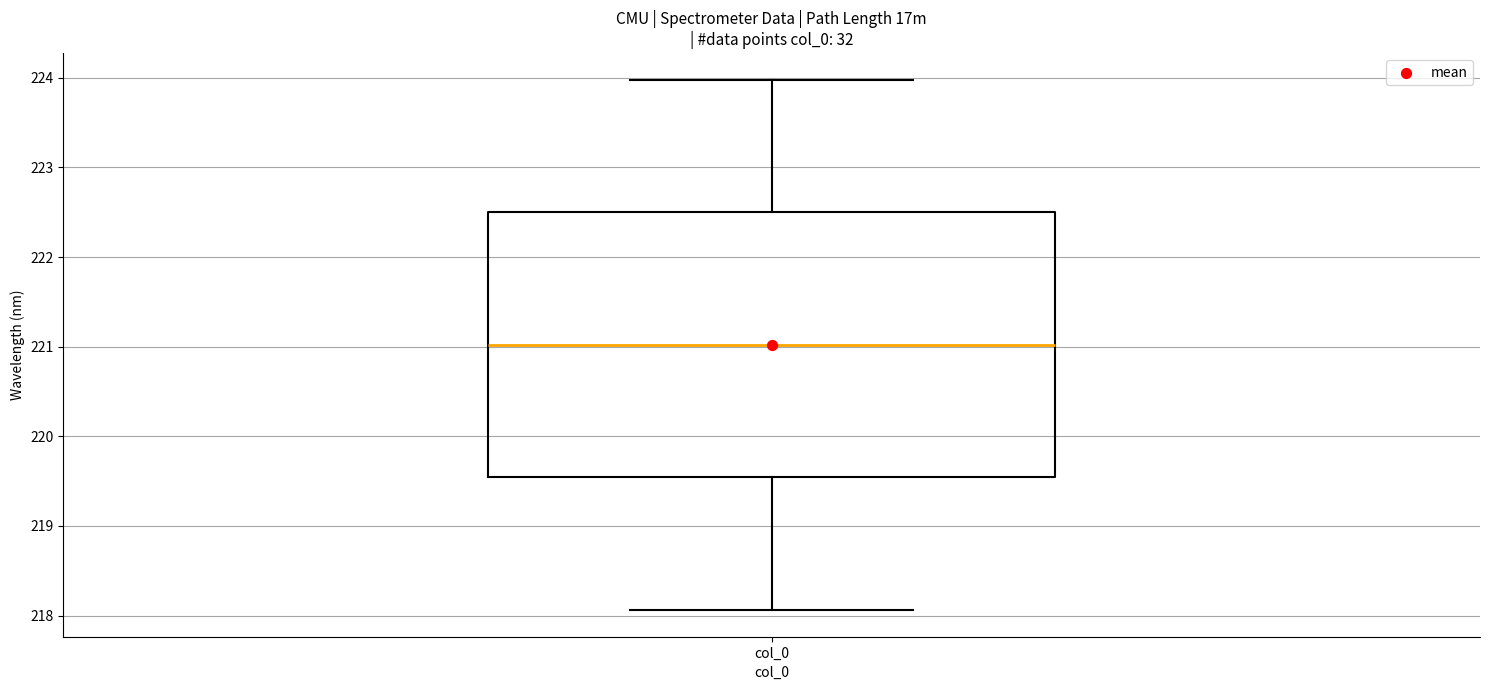

Transcribe this box plot: give where the median line is, the range the box spans, and where the two whiskers end, as read against the y-axis. The values are not printed on the chart, so give them approximately, as read against the axis.

median 221.0, box 219.5 to 222.5, whiskers 218.1 to 224.0